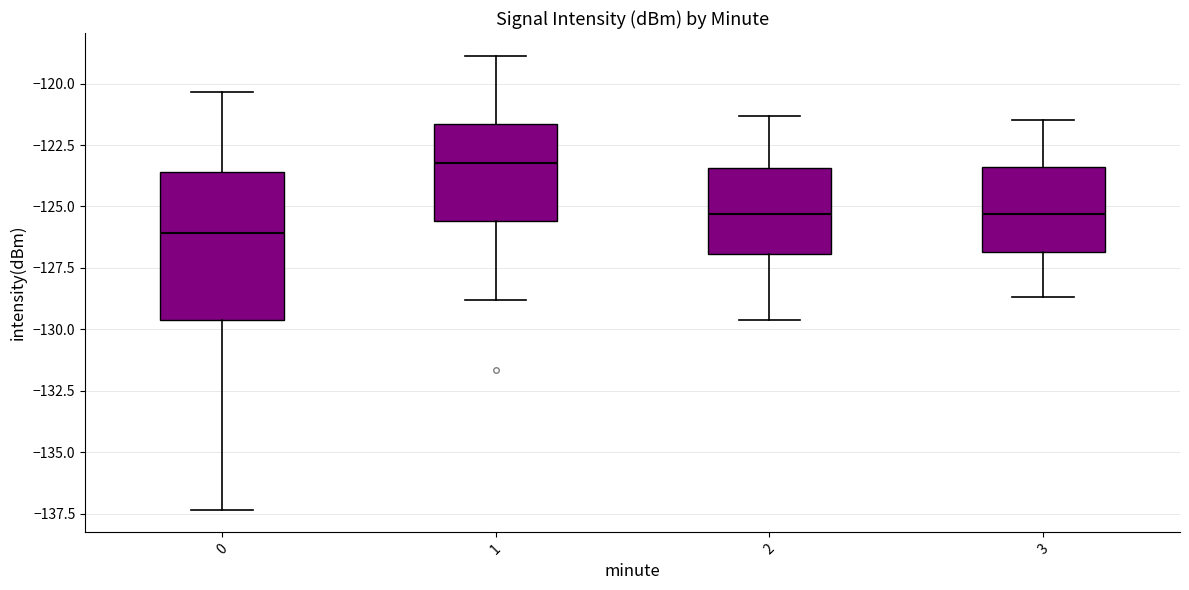

Which box has the lowest median line?

0